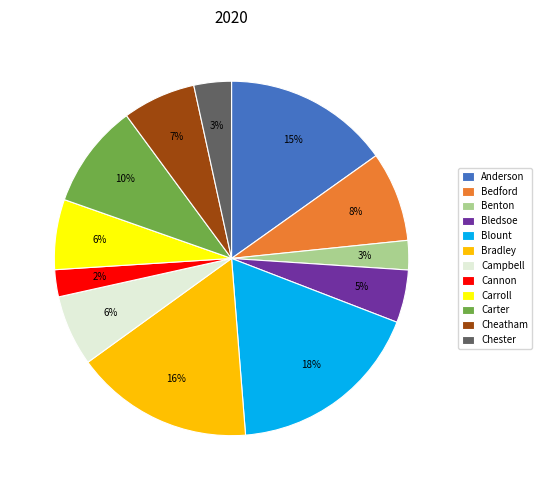

How many slices are in this pie chart?

12